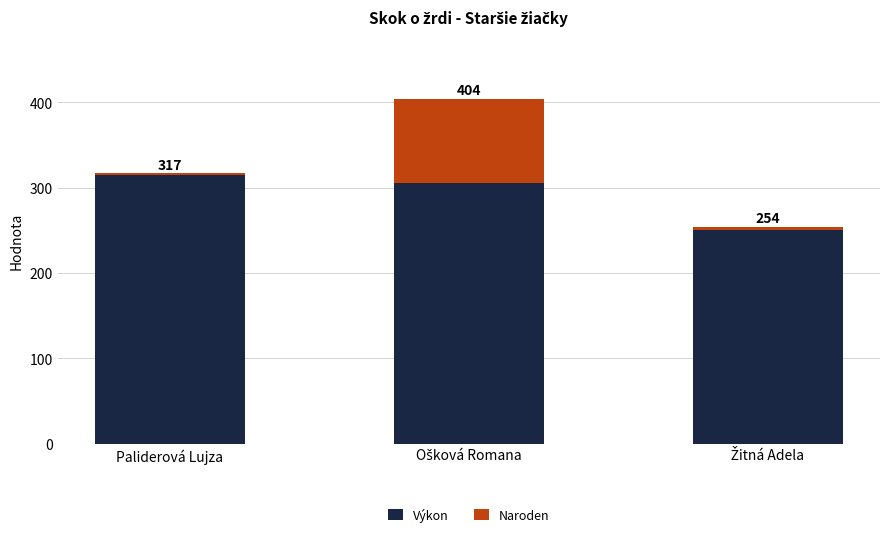

What is the sum of all Naroden values?

105